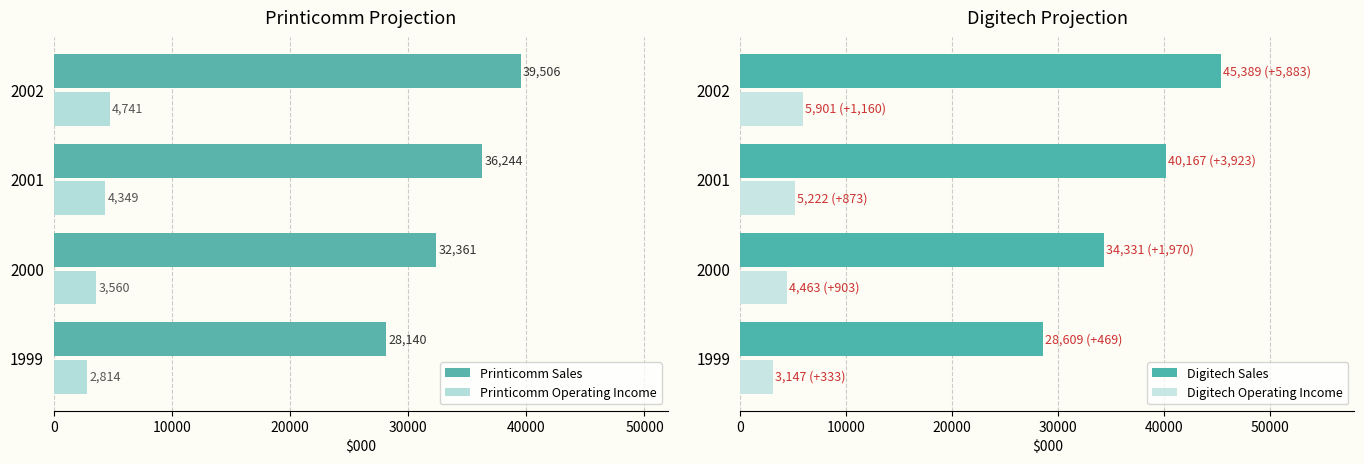

What is the value of the Digitech Sales bar at the 2nd from the left?

34331